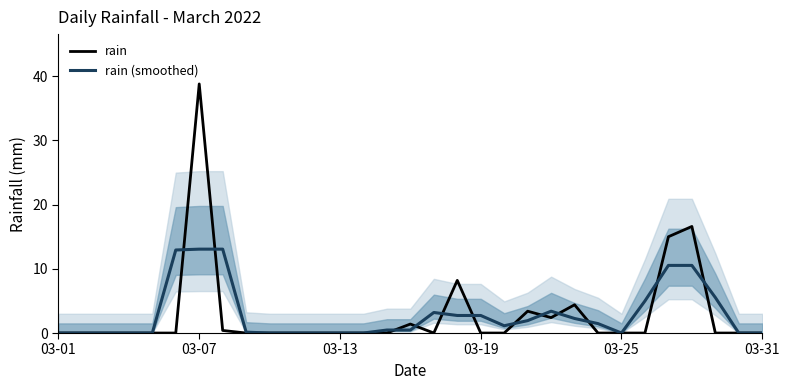

True or false: rain has a value of 25.9 at 03-07.

False